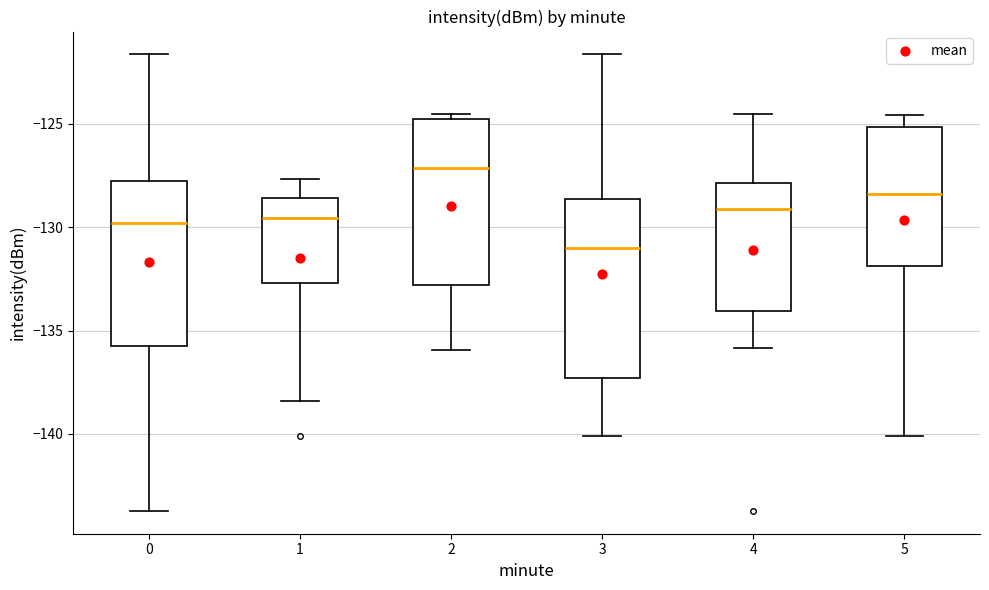

Reading left to right, read every box against the y-axis: the position of its median line, the range the box covers, and the ends of its whiskers. The values are not printed on the chart, so give them approximately, as read against the axis.

0: median -130.0, box -136.0 to -127.5, whiskers -143.5 to -121.5
1: median -129.5, box -132.5 to -128.5, whiskers -138.5 to -127.5
2: median -127.0, box -133.0 to -125.0, whiskers -136.0 to -124.5
3: median -131.0, box -137.5 to -128.5, whiskers -140.0 to -121.5
4: median -129.0, box -134.0 to -128.0, whiskers -136.0 to -124.5
5: median -128.5, box -132.0 to -125.0, whiskers -140.0 to -124.5